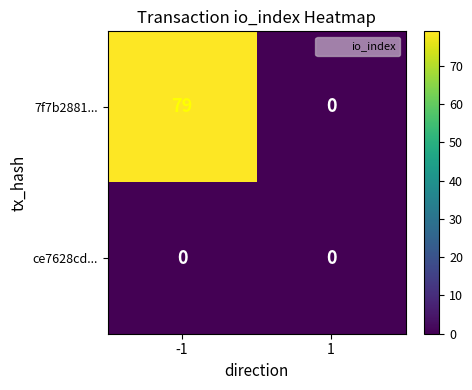

What is the difference between the 7f7b2881... values at 1 and -1?

79